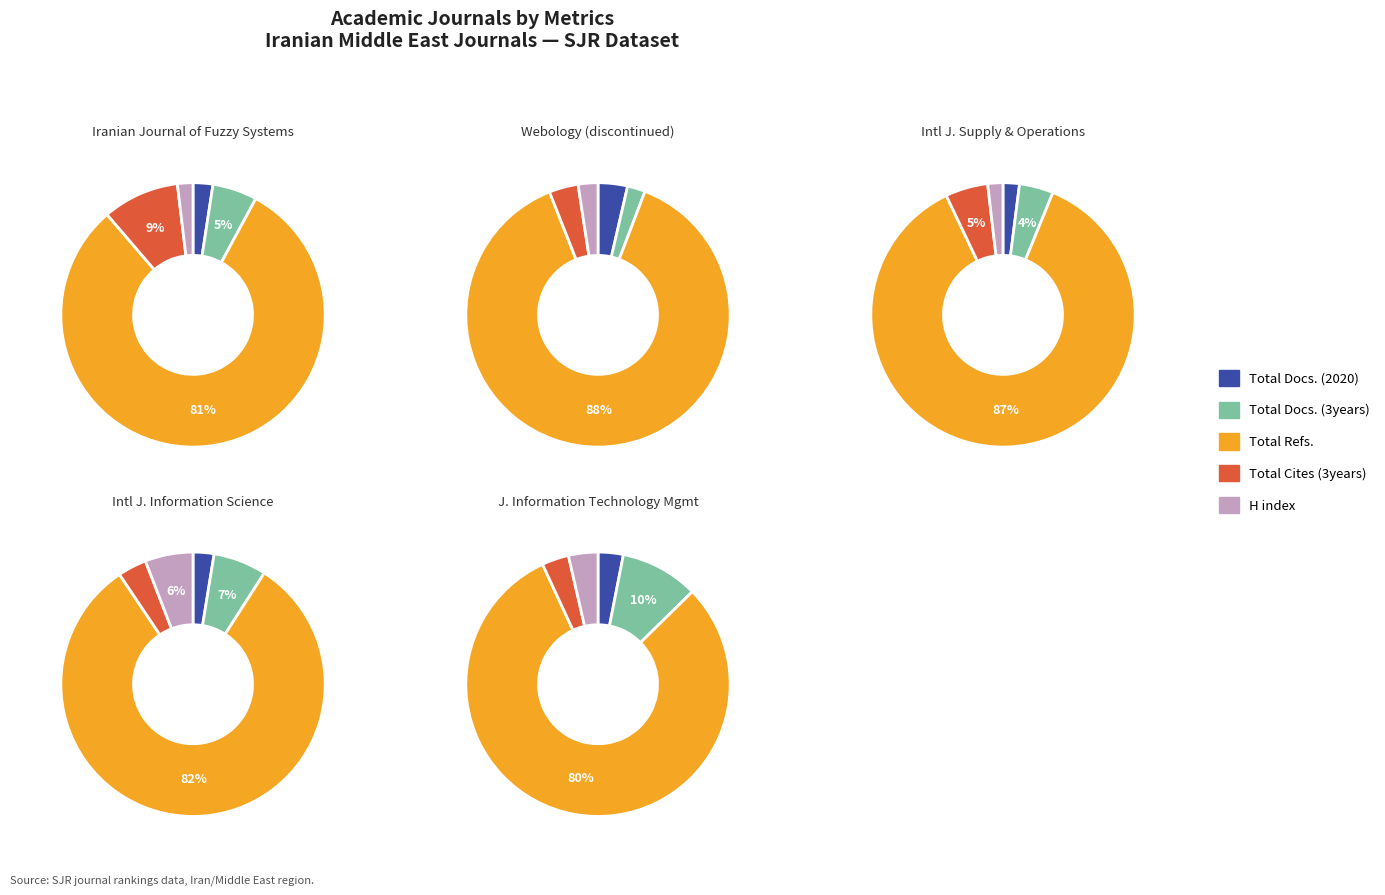

Which category has the smallest portion of the pie?

Total Docs. (2020)